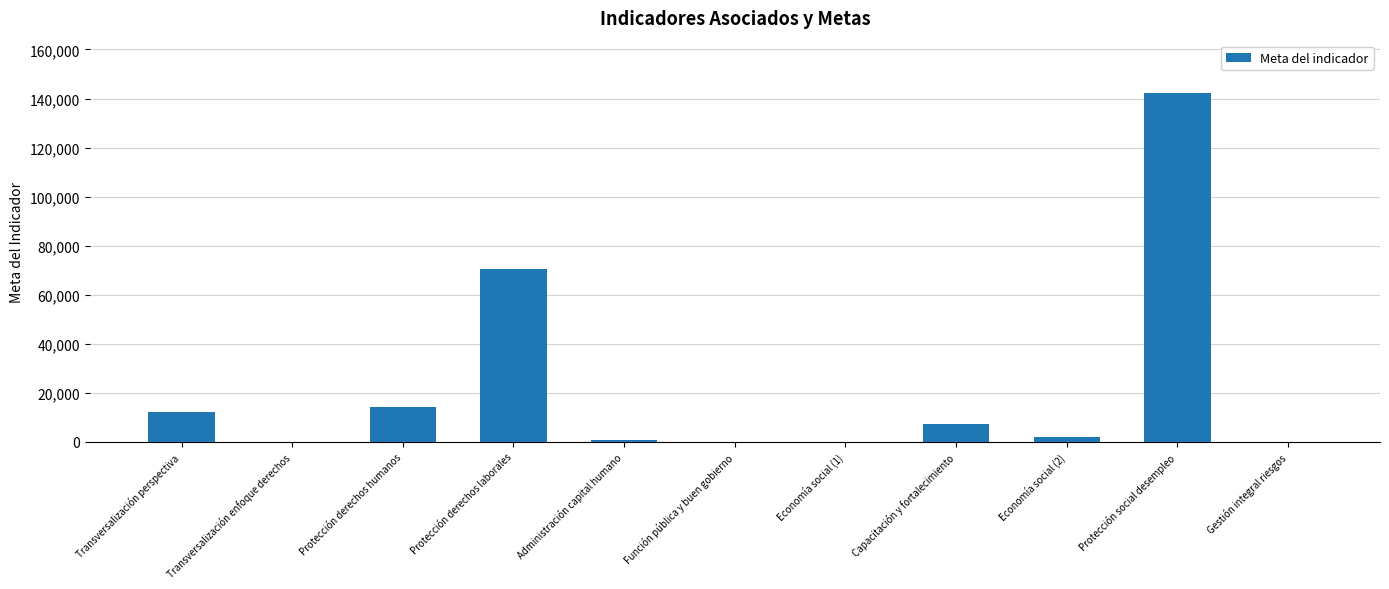

At which label does the data first exceed 1750?

Transversalización perspectiva